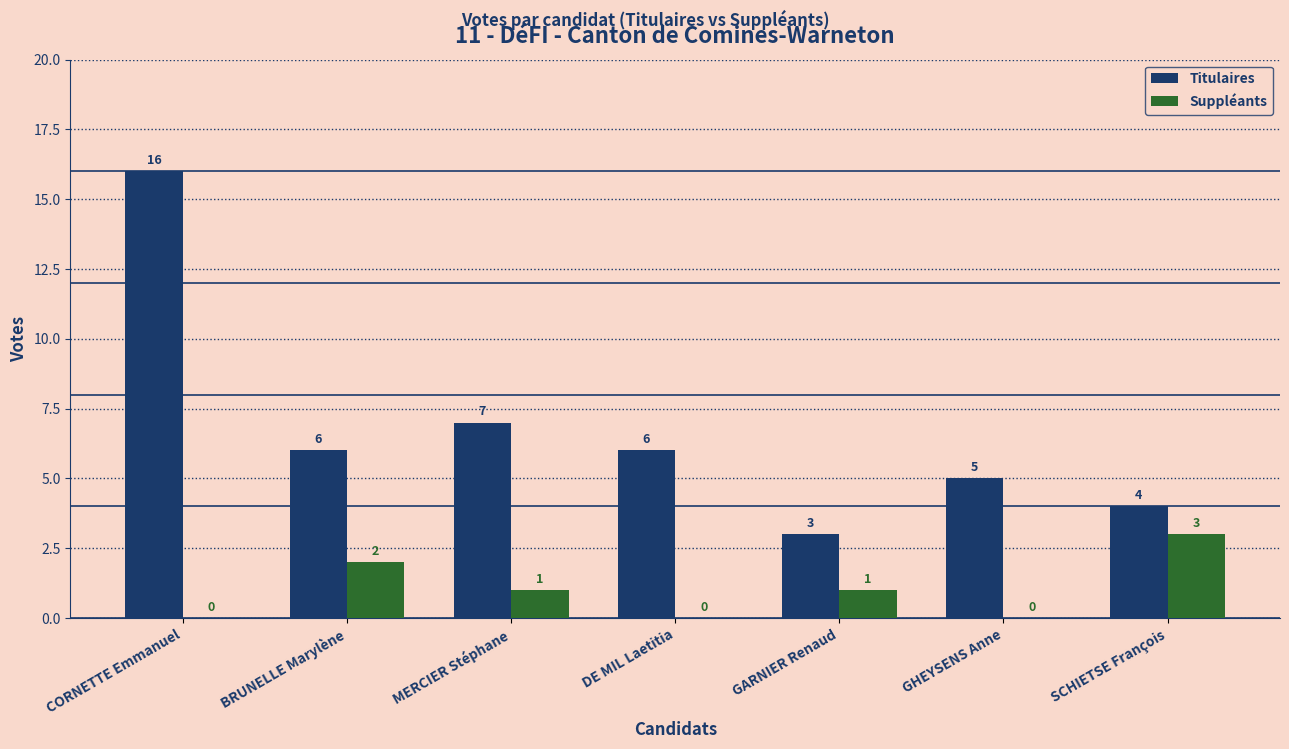

Which series has the largest total across all categories?

Titulaires